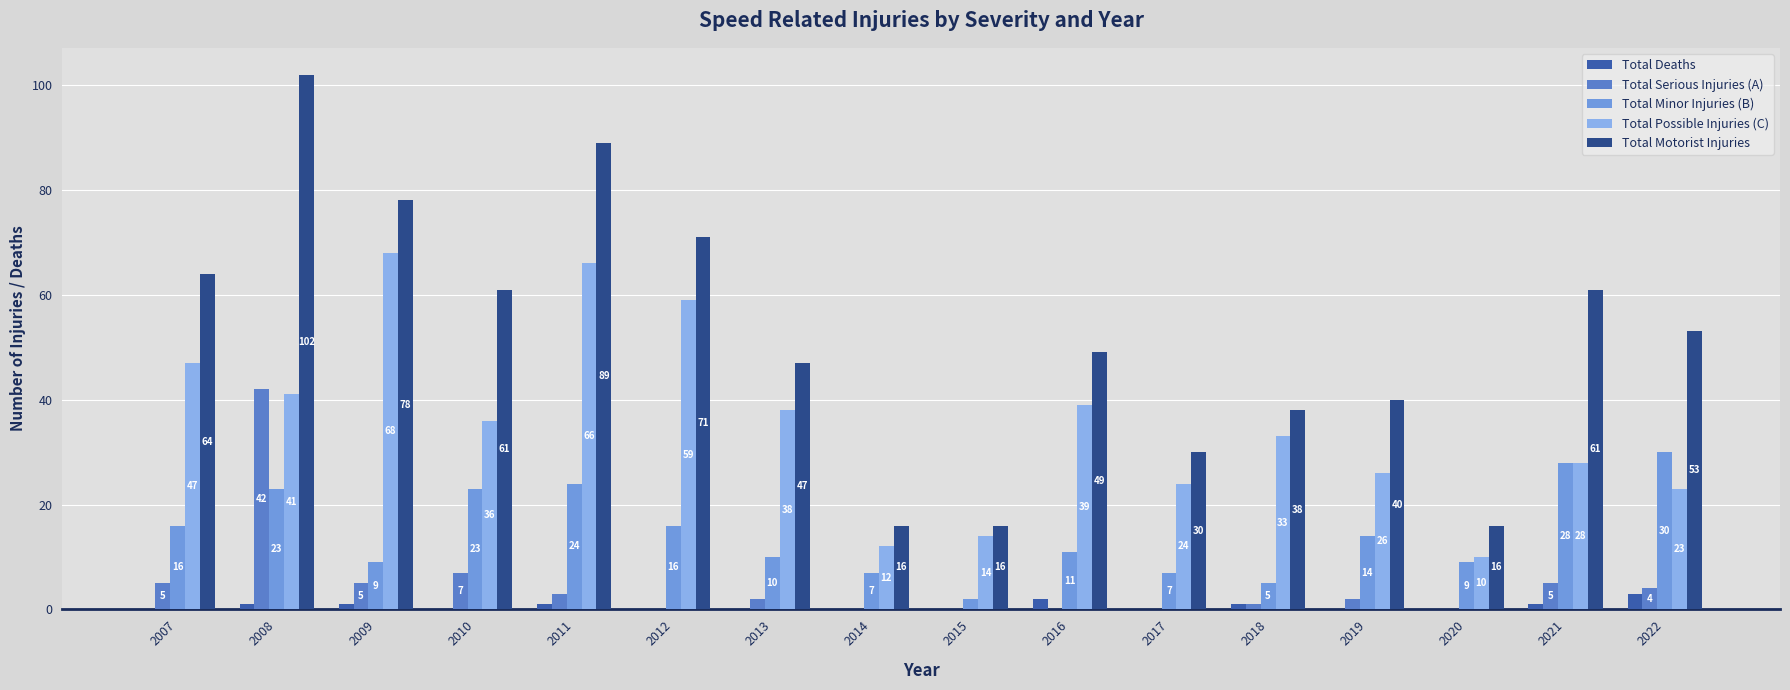

How many groups of bars are there?

16